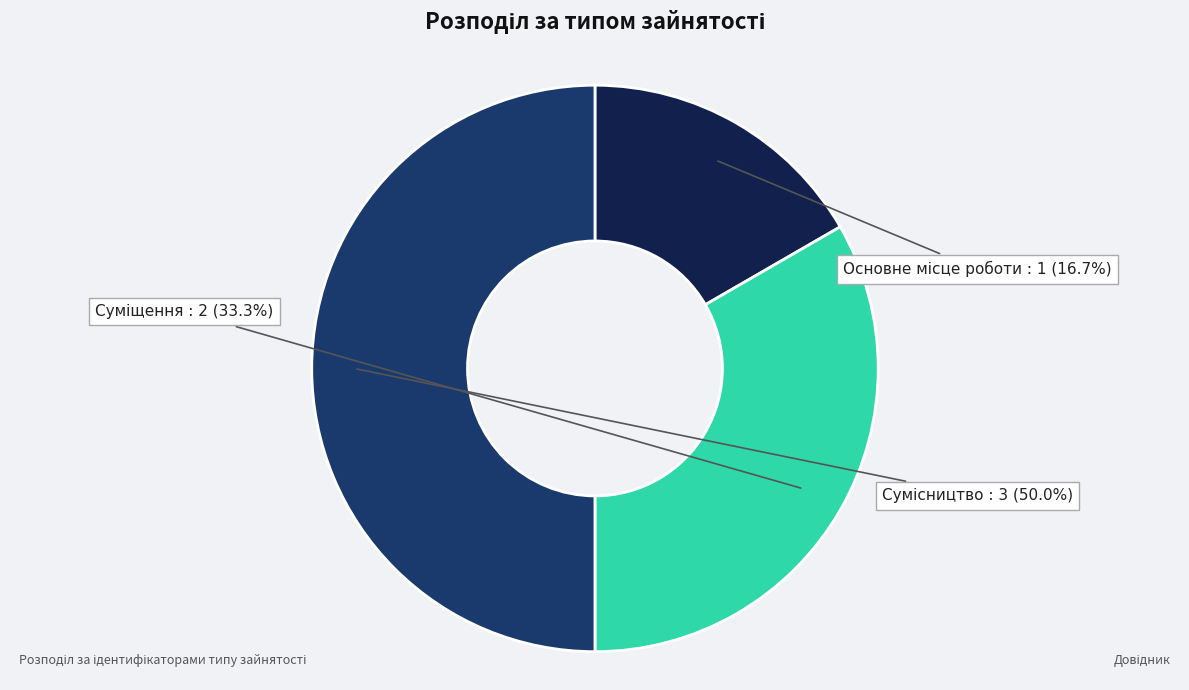

How many segments does this pie chart have?

3